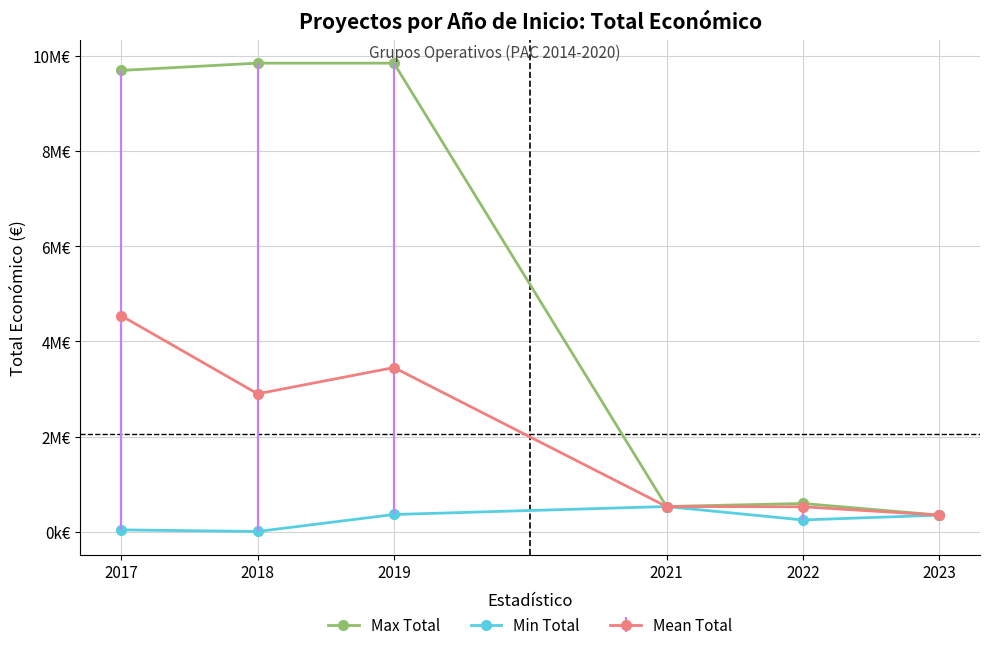

Count the number of categories in the chart.

6